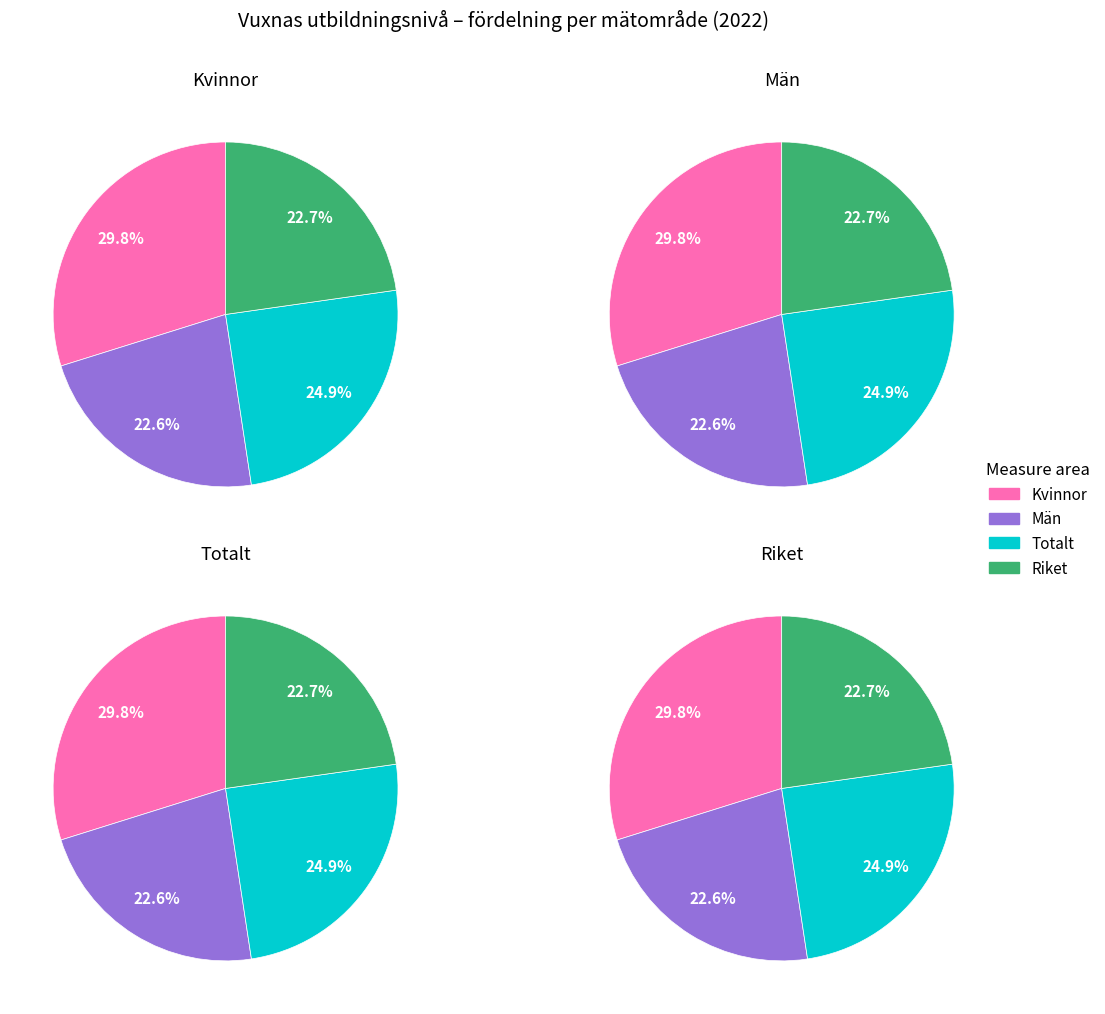

What percentage is the Kvinnor slice, to the nearest percent?

30%